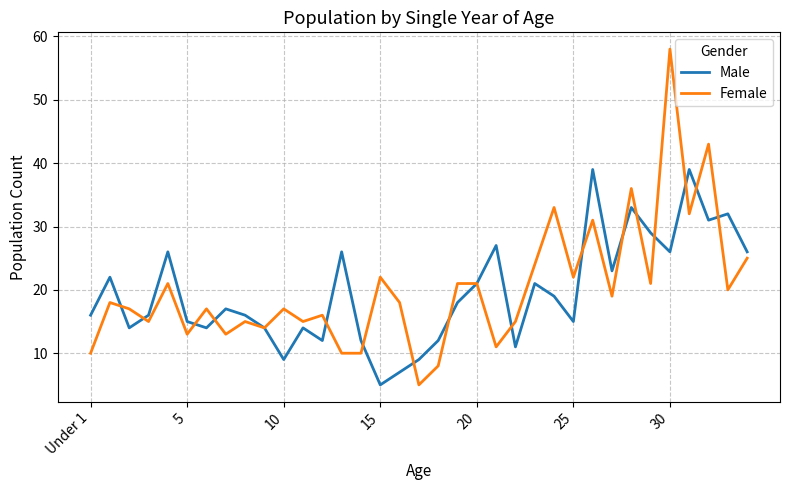

Which series has the largest range (max minus min)?

Female